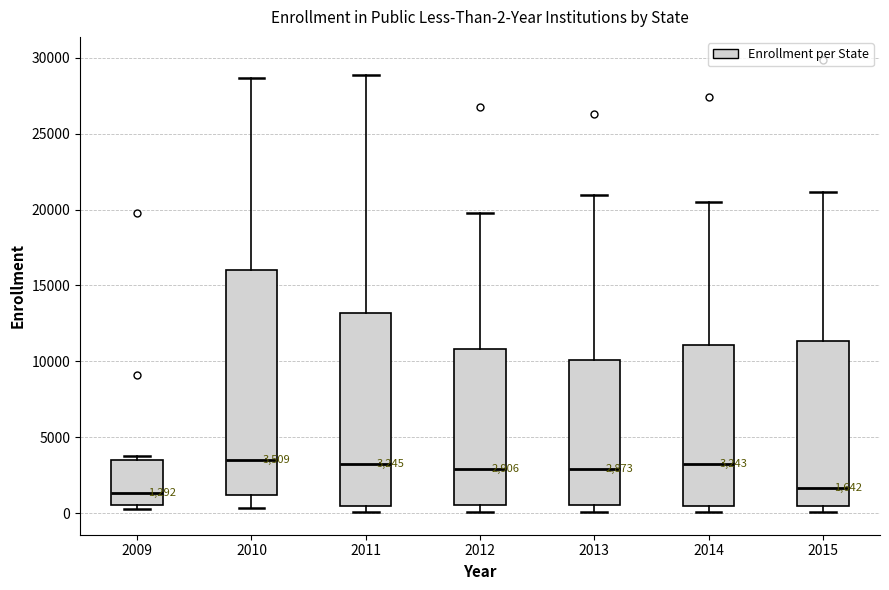

Comparing the boxes themselves (not the whiskers), which one is the tallest?

2010